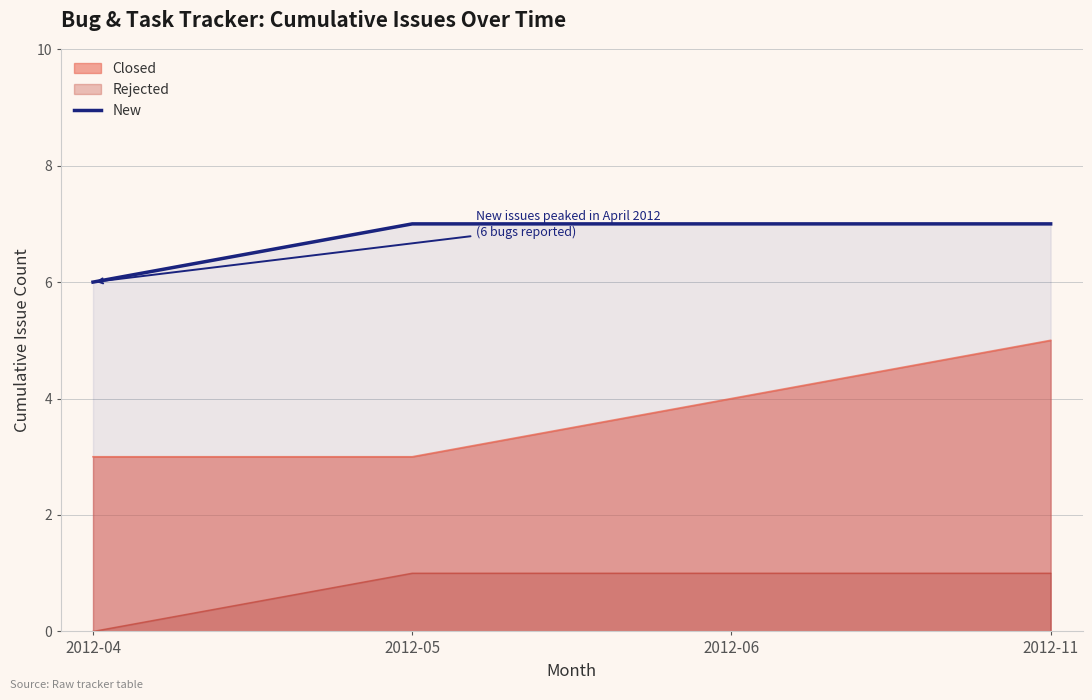

True or false: the data shows 7 at 2012-06.

True